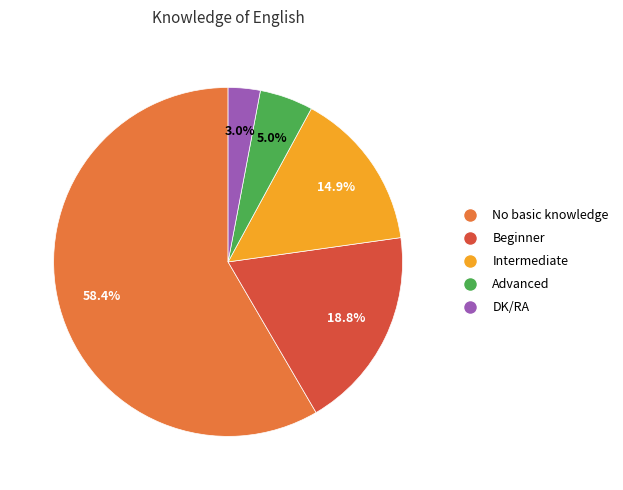

To the nearest percent, what is the difference between the DK/RA and Beginner slice percentages?

16%